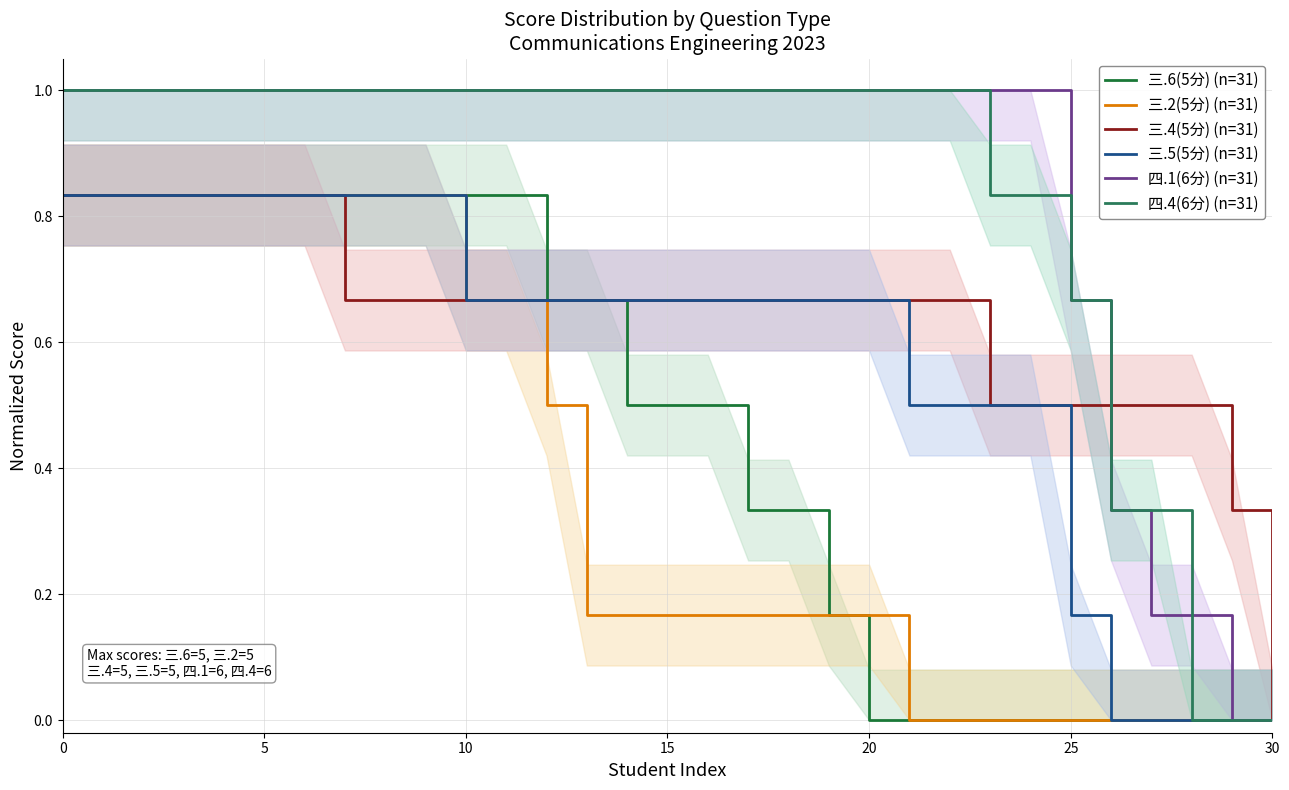

Is it true that 三.2(5分) (n=31) equals 1.4 at 9?

False